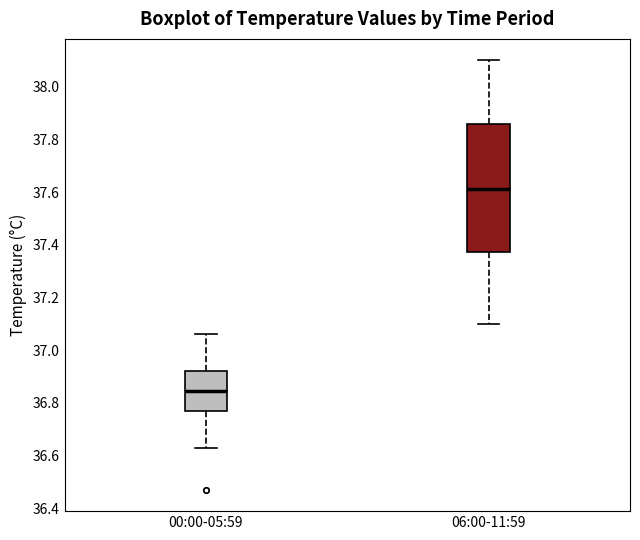

Which box's median line is the lowest?

00:00-05:59